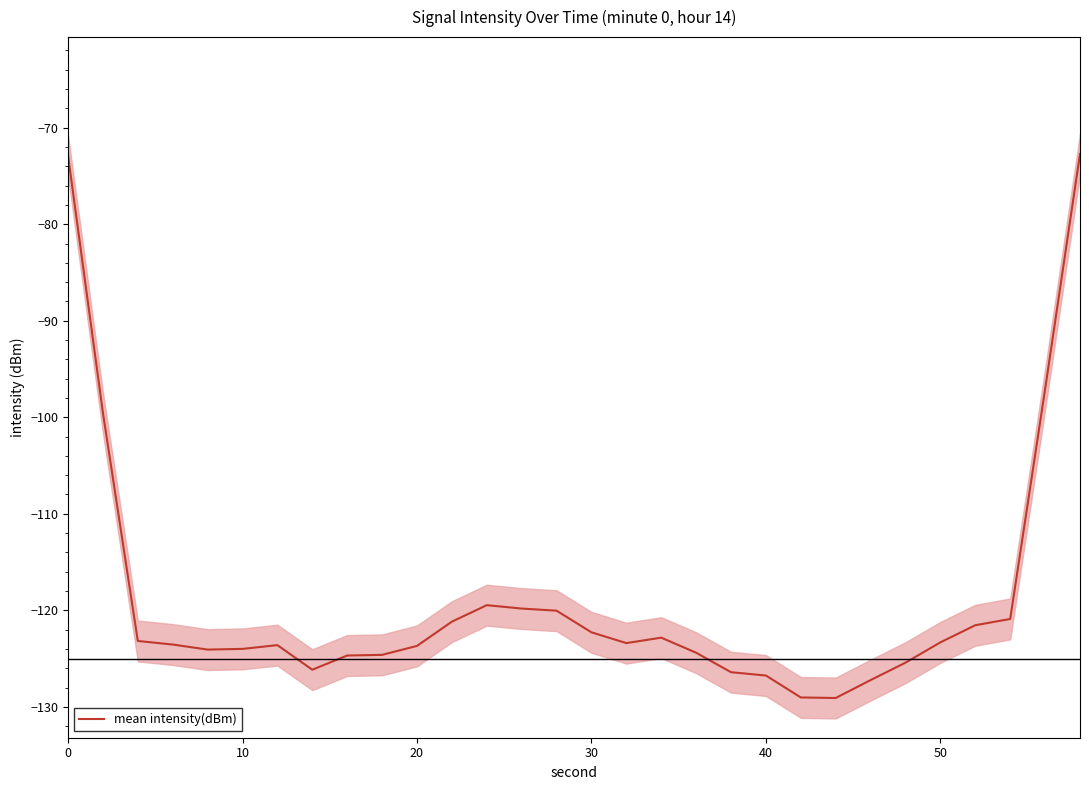

Is this an area chart (filled region under the line)?

No